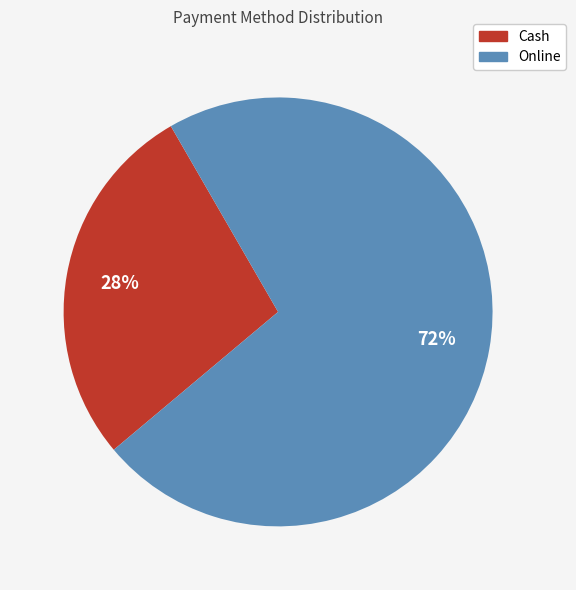

Does any single category account for the majority?

Yes